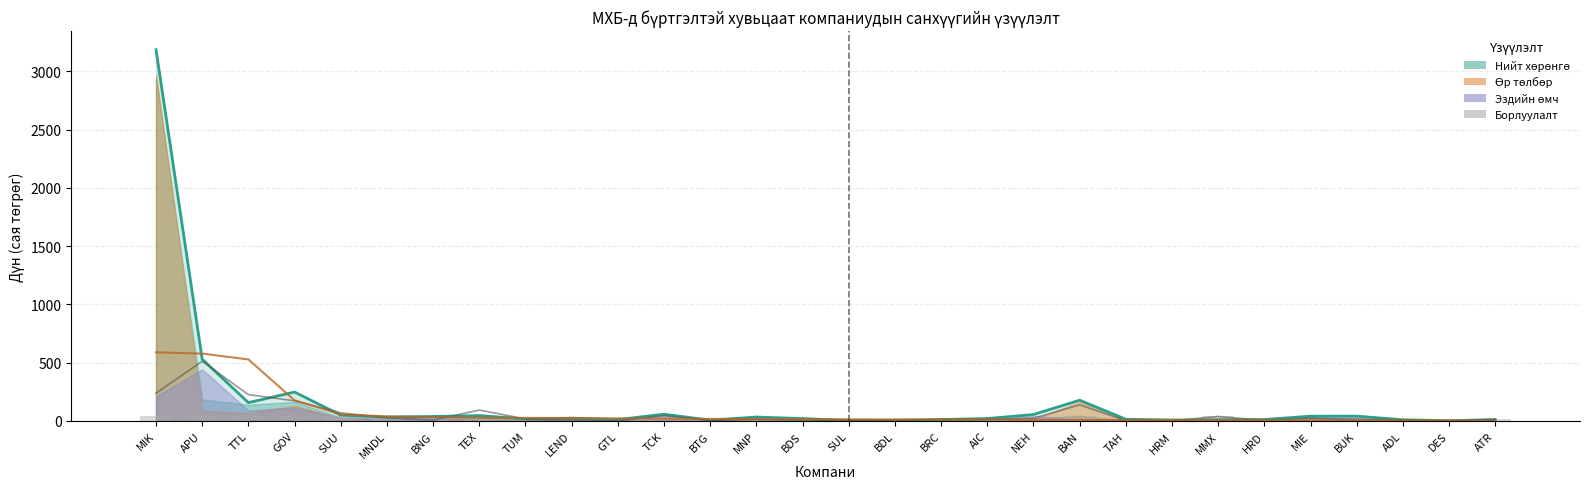

Reading left to right, extract all data points from this chart.

Нийт хөрөнгийн дүн (line): 3187.0	530.4	157.6	248.6	50.3	33.8	38.8	46.4	17.5	24.3	11.9	58.3	6.9	34.0	20.9	4.5	5.1	12.7	21.0	55.6	178.4	15.2	8.4	11.3	12.7	41.4	41.7	10.5	2.6	11.9
Борлуулалтын орлого: 238.7	512.9	226.4	173.4	70.3	27.8	6.8	94.0	17.3	7.0	0.0	46.6	4.4	14.4	4.9	5.7	4.4	12.5	13.0	23.0	138.7	3.0	1.4	39.1	4.1	24.6	14.3	8.2	0.9	14.2
Тайлант үеийн цэвэр ашиг ×10: 589.4	578.5	528.6	177.6	57.1	38.7	34.3	27.0	26.6	25.6	22.3	19.8	17.7	15.6	15.1	13.8	13.4	13.1	12.6	10.5	8.9	8.0	7.8	7.8	7.5	6.1	5.7	5.5	4.5	2.4
Борлуулалт (bar): 44.7	44.7	44.7	44.7	44.7	27.8	6.8	44.7	17.3	7.0	0.0	44.7	4.4	14.4	4.9	5.7	4.4	12.5	13.0	23.0	44.7	3.0	1.4	39.1	4.1	24.6	14.3	8.2	0.9	14.2